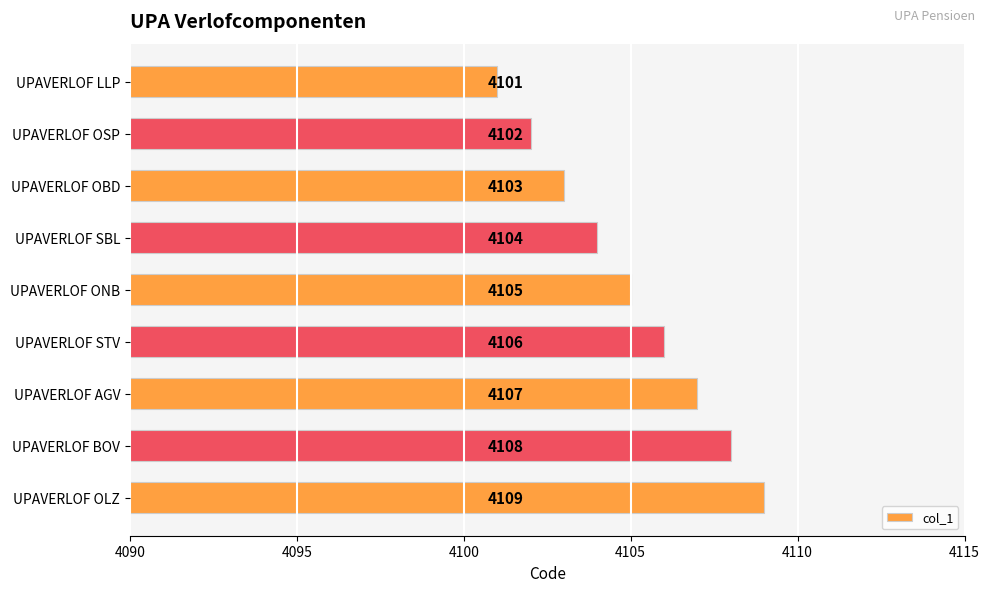

At which category does the chart reach its minimum across all series?

UPAVERLOF LLP